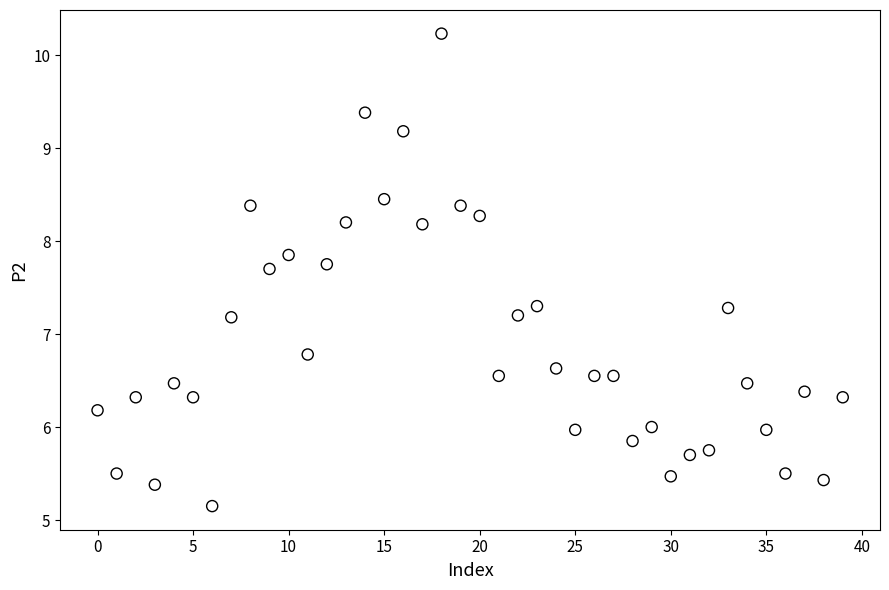

What is the range of Y values (max minus min)?

5.1